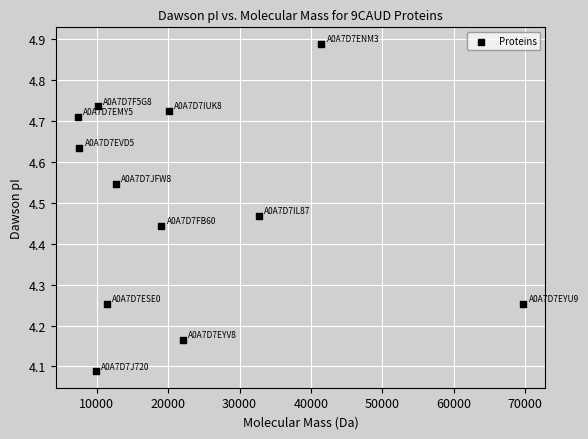

What is the range of X values (max minus min)?

62392.2